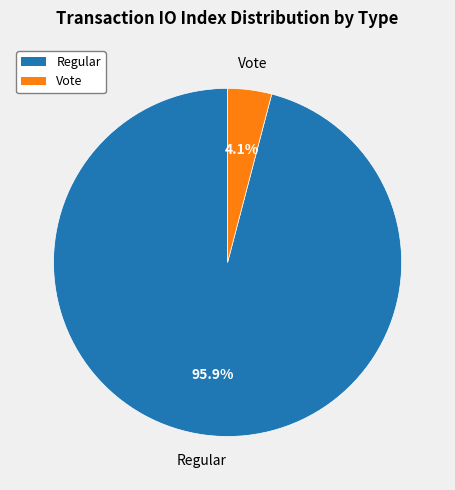

Does Regular account for over 50% of the chart?

Yes